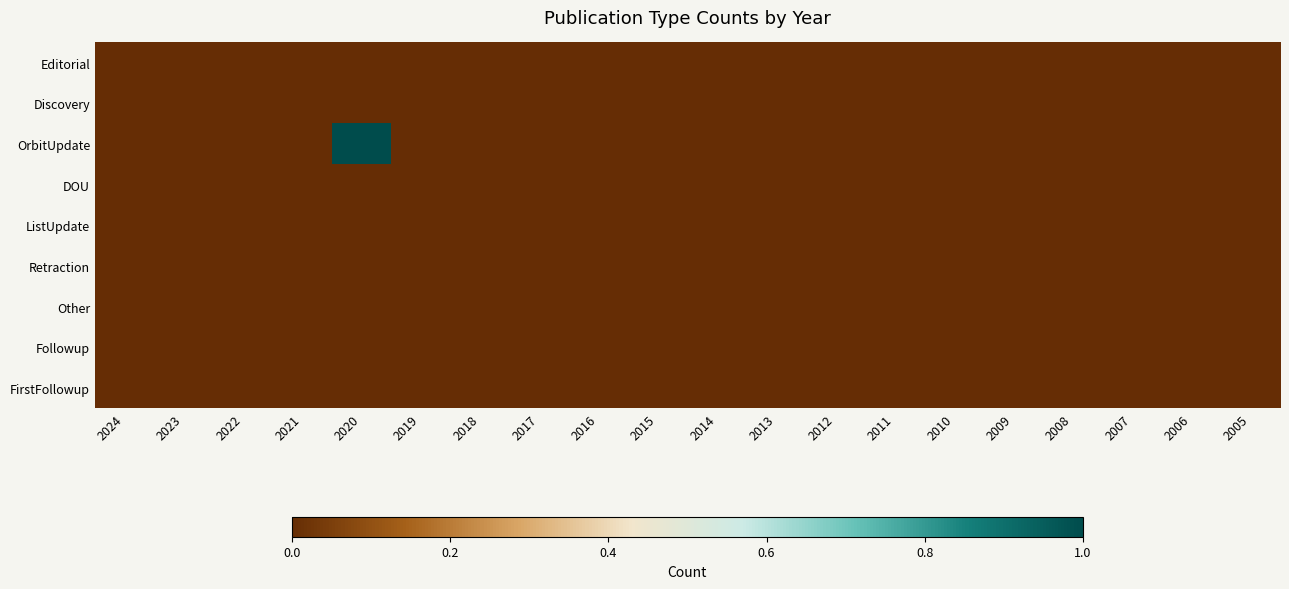

At how many categories does at least one series exceed 0?

1